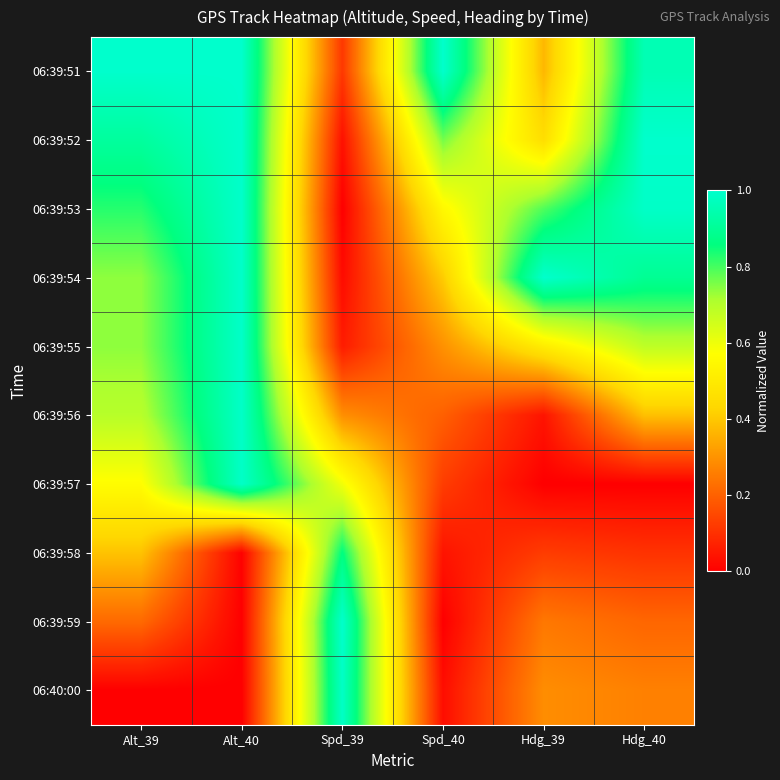

At how many categories does at least one series exceed 0?

6